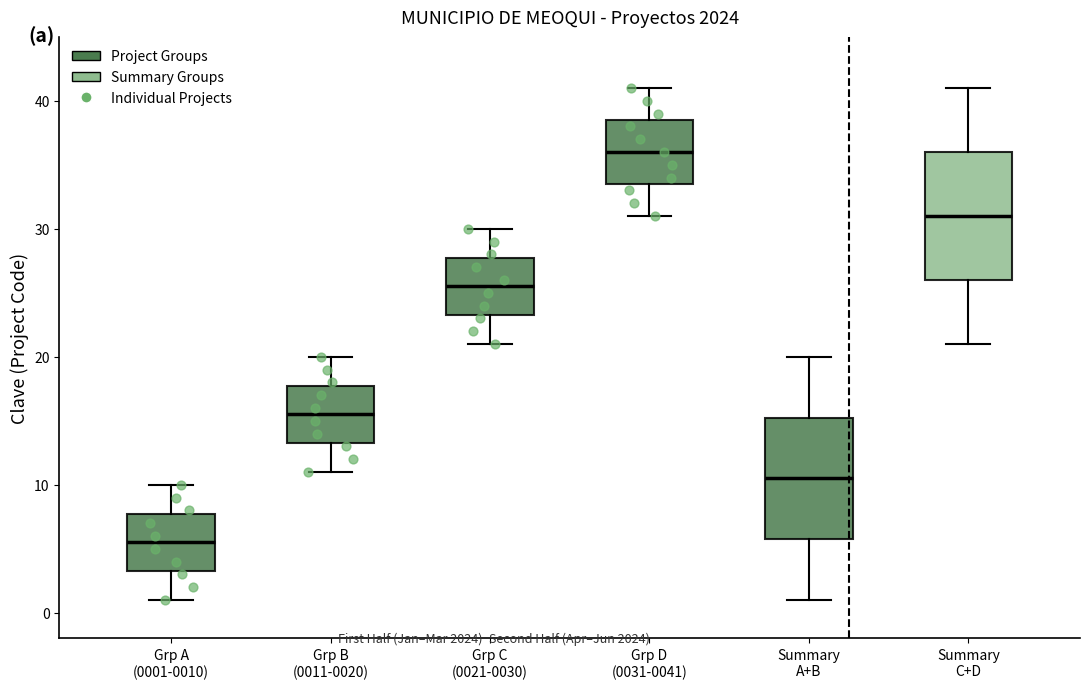

Reading left to right, transcribe this box plot: for each box, give where its median line is, the range the box spans, and where its two whiskers end, as read against the y-axis. The values are not printed on the chart, so give them approximately, as read against the axis.

Grp A (0001-0010): median 6, box 3 to 8, whiskers 1 to 10
Grp B (0011-0020): median 16, box 13 to 18, whiskers 11 to 20
Grp C (0021-0030): median 26, box 23 to 28, whiskers 21 to 30
Grp D (0031-0041): median 36, box 34 to 39, whiskers 31 to 41
Summary A+B: median 11, box 6 to 15, whiskers 1 to 20
Summary C+D: median 31, box 26 to 36, whiskers 21 to 41